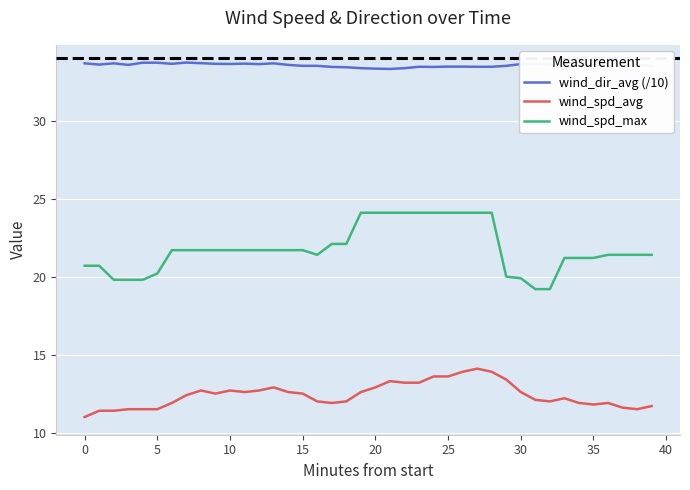

What is the difference between the maximum and minimum values in the wind_spd_avg series?

3.1